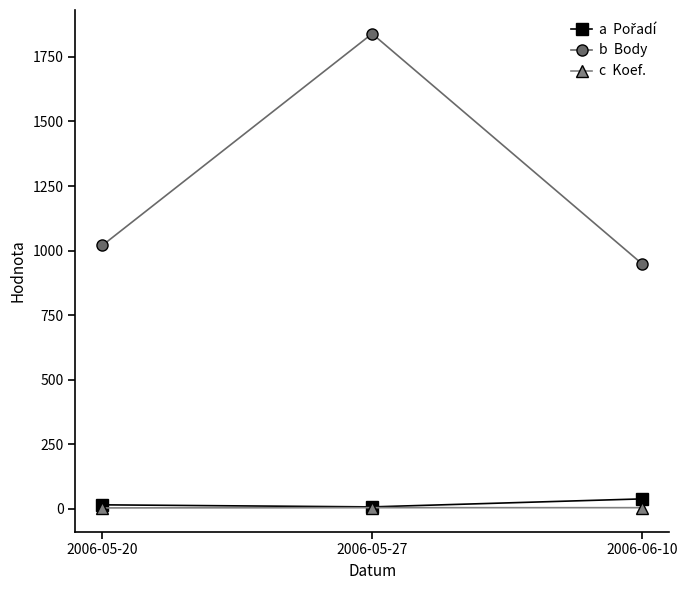

At which category is the sum across all series the highest?

2006-05-27